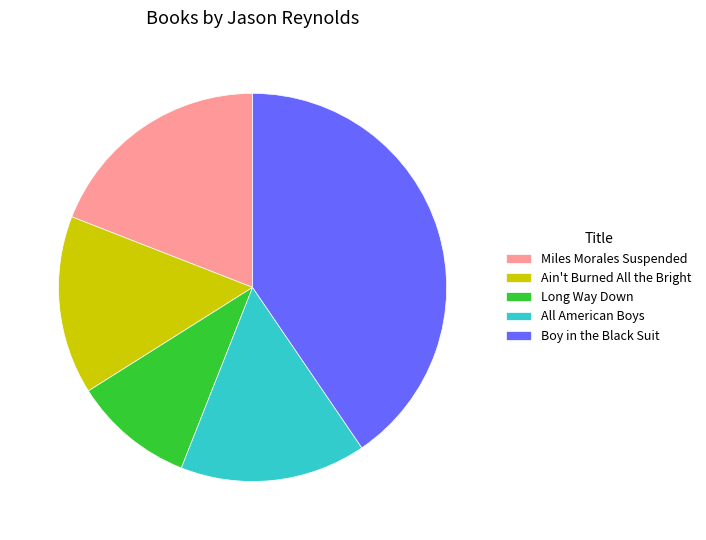

Approximately how many times larger is the value at Long Way Down compared to Boy in the Black Suit?

0.2